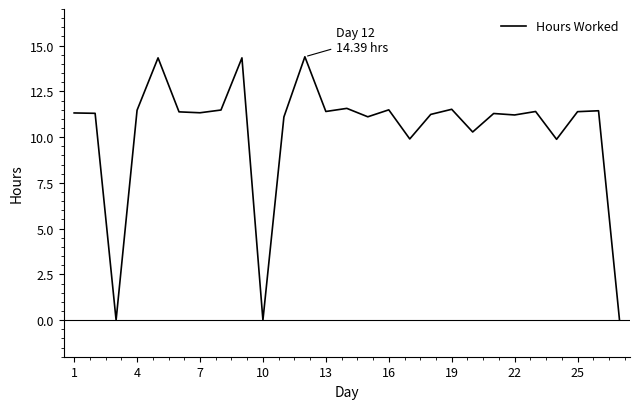

What is the difference between the maximum and minimum values?

14.4